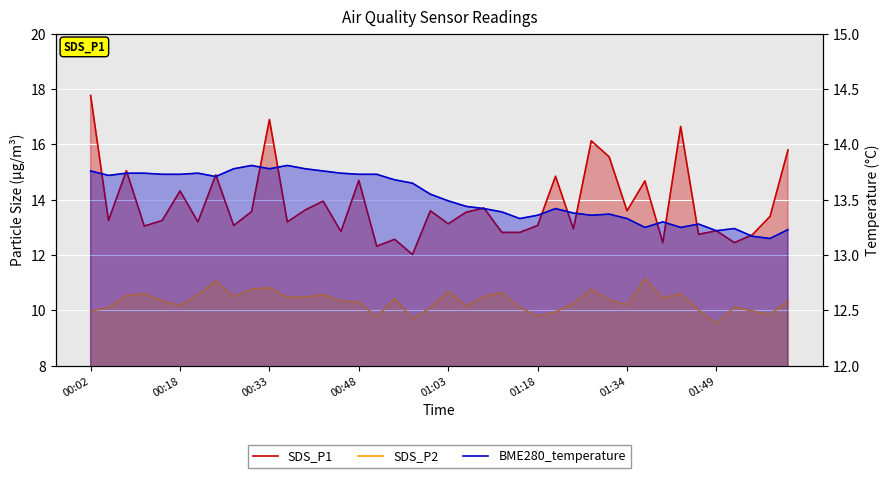

How many categories are shown in the chart?

40